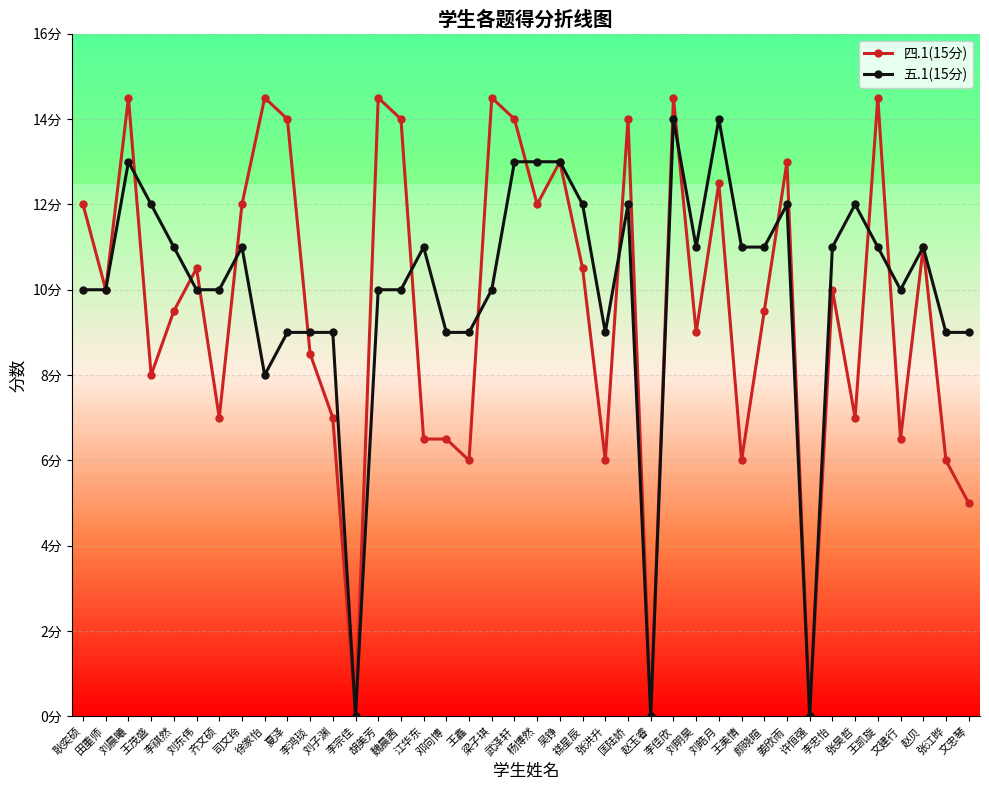

Is the value of 五.1(15分) at 赵贝 greater than the value of 四.1(15分) at 李鸿琰?

Yes